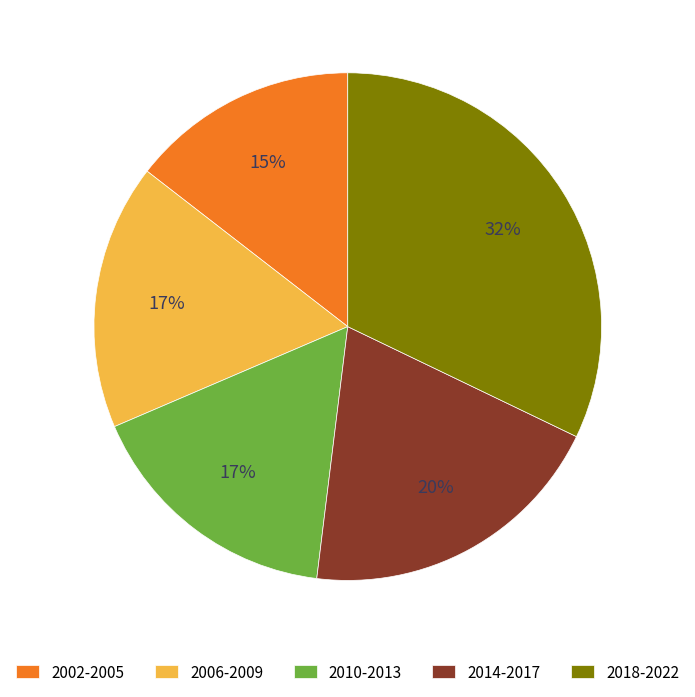

Do 2014-2017 and 2010-2013 together represent more than half of the pie?

No